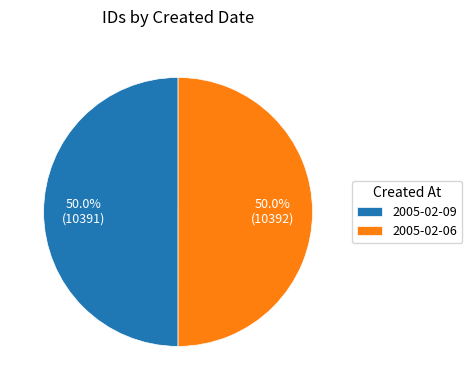

The 2005-02-06 slice represents 57% of the pie. True or false?

False